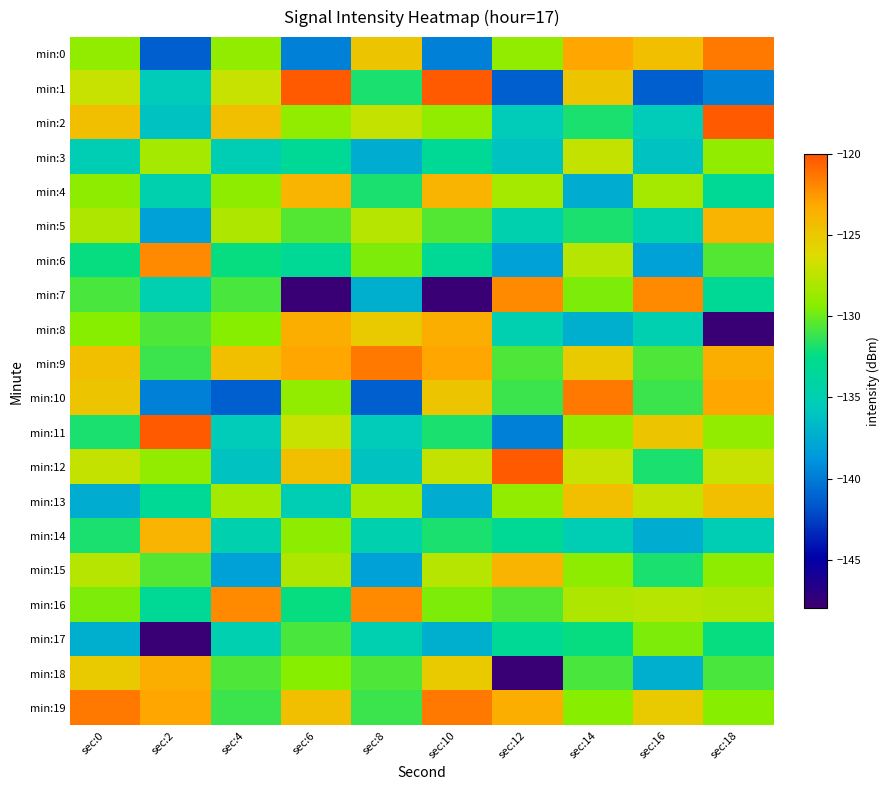

Which has a higher value, sec:12 or sec:10?

sec:12